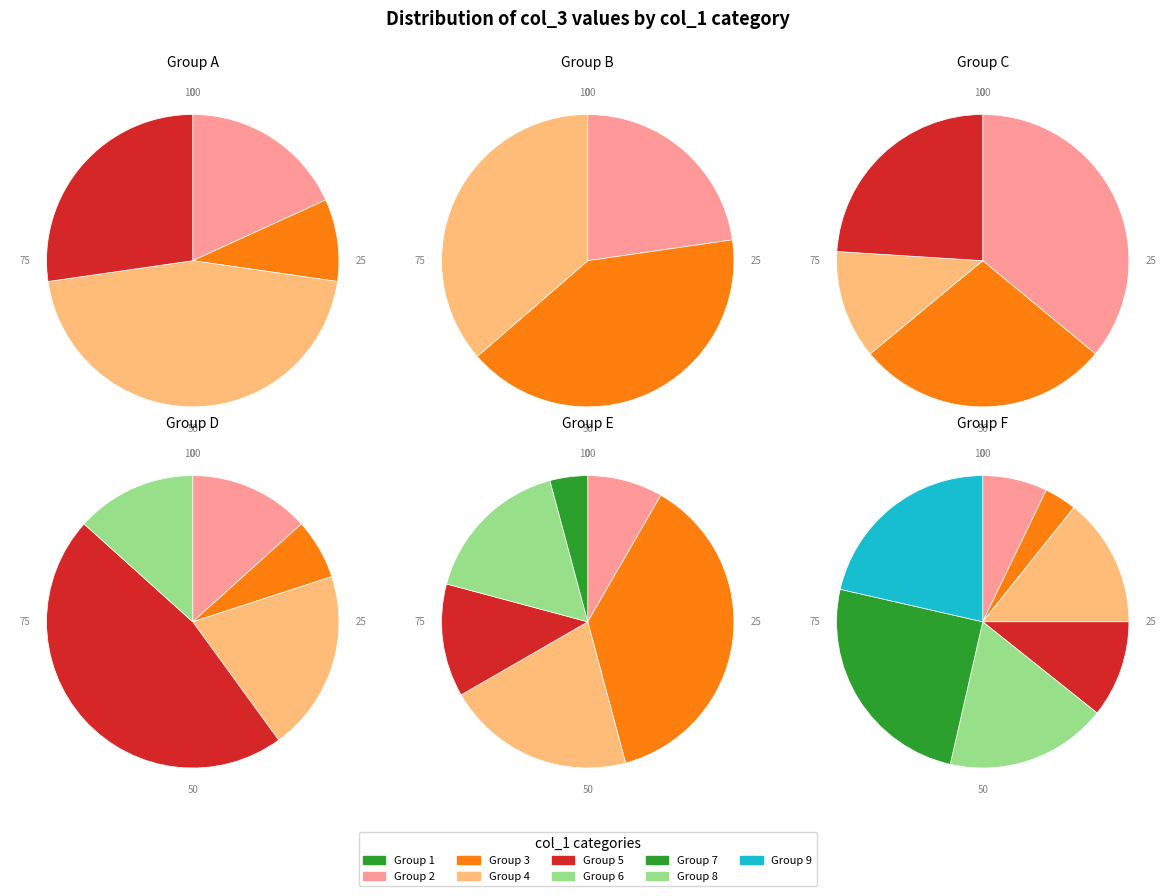

Approximately how many times larger is the value at 8 compared to 7?

9.0